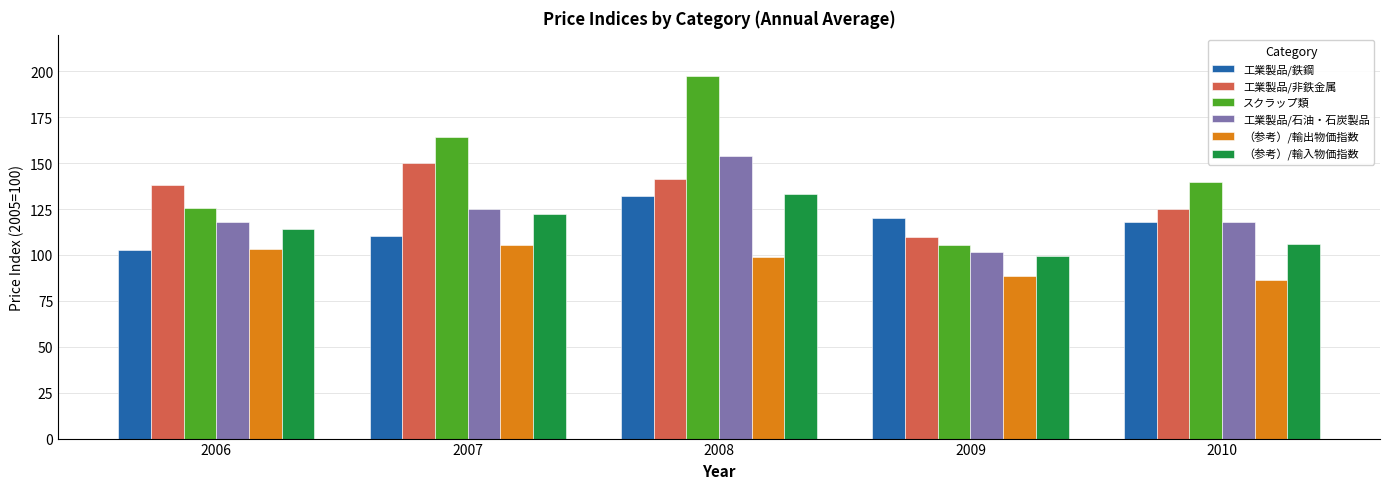

The value of 工業製品/石油・石炭製品 at 2006 is 118.1. True or false?

True